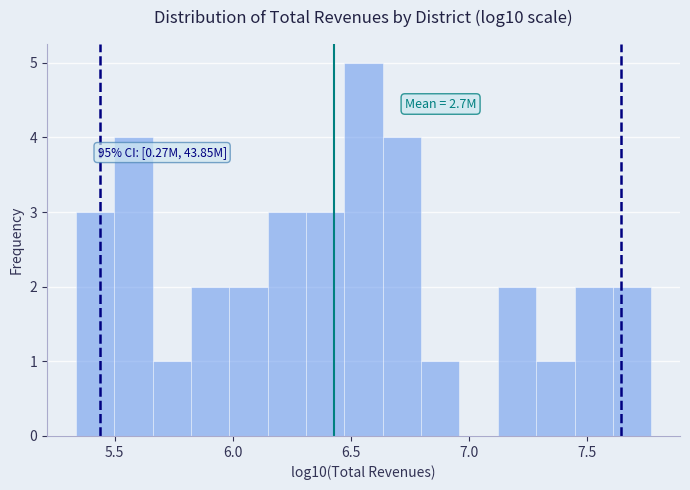

Read against the x-axis, roughly where is the centre of the tallest bar?

6.55